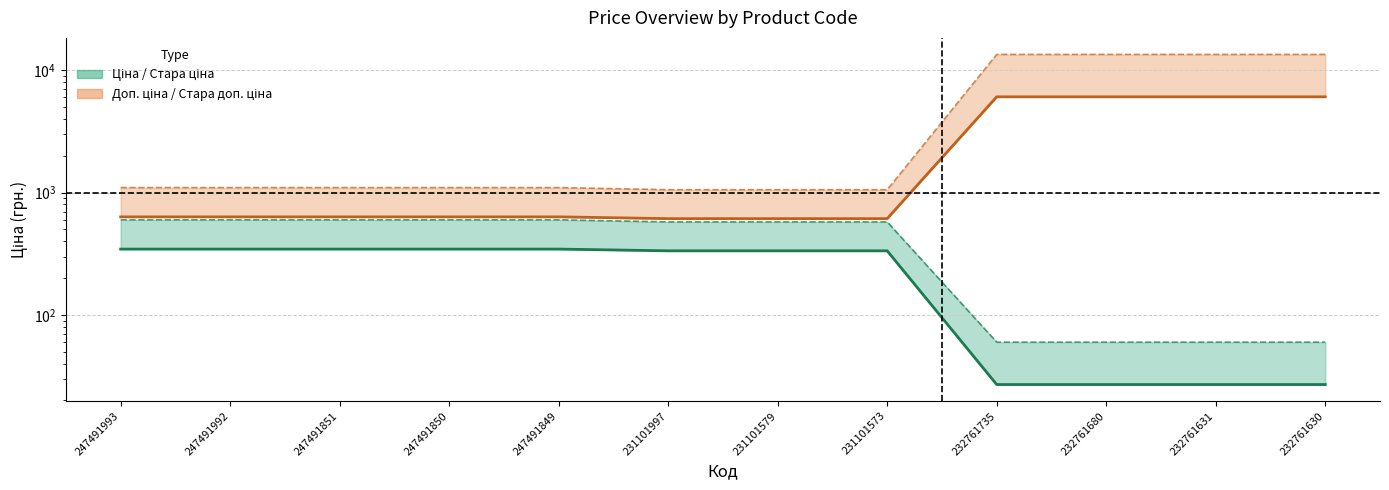

How many values in the Стара доп. ціна series exceed 1100?

9